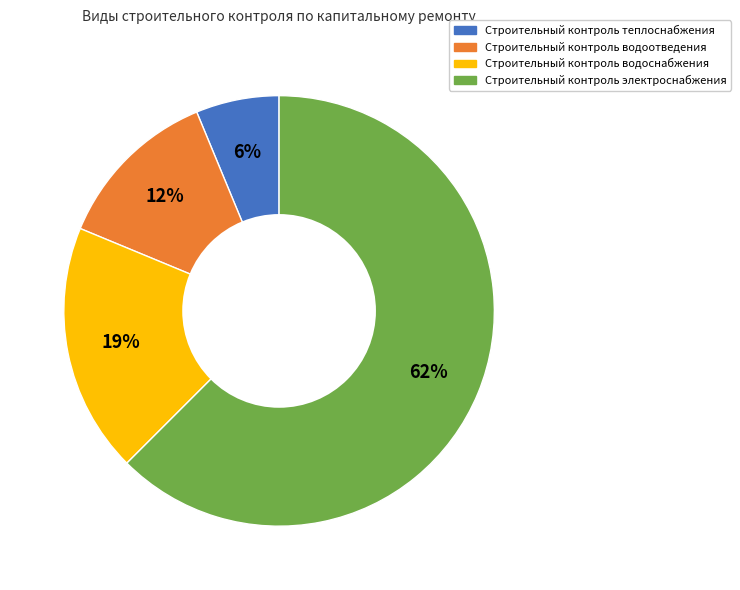

To the nearest percent, what percentage of the pie is Строительный контроль теплоснабжения?

6%